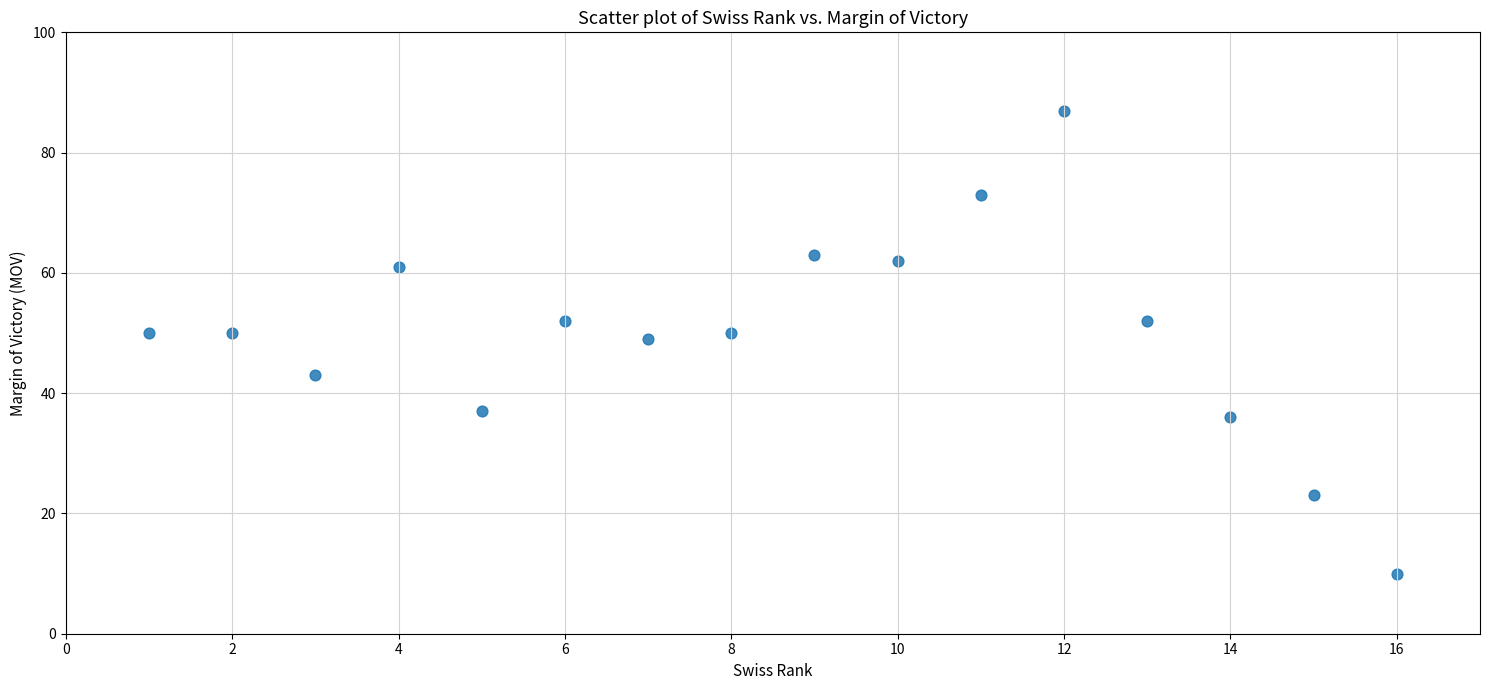

What Y value in the scatter plot is closest to 48?

49